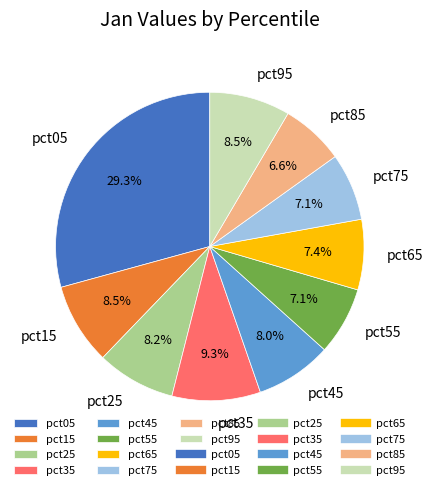

To the nearest percent, what is the average slice percentage?

10%